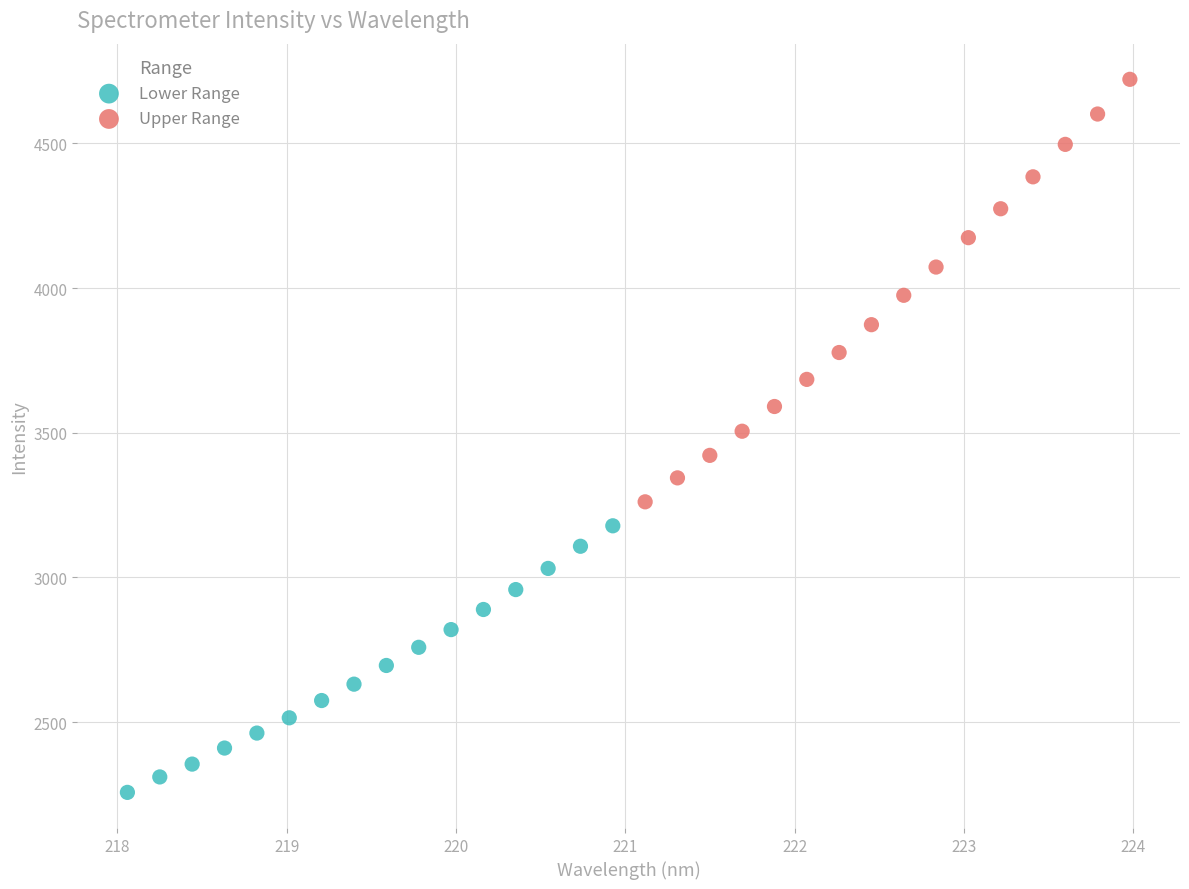

Which series contains the highest Y value?

Upper Range